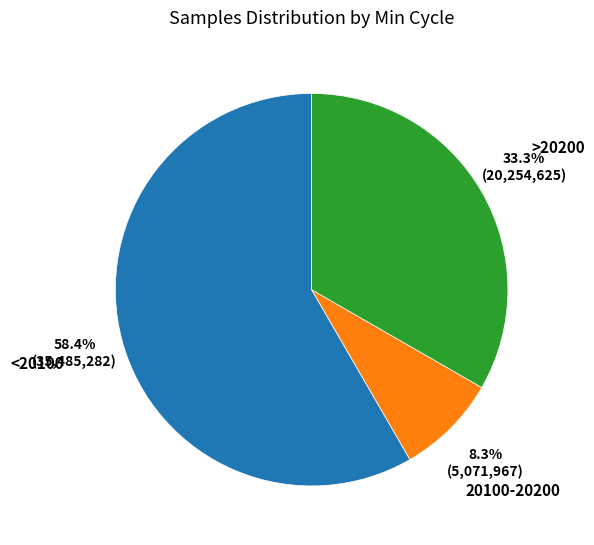

To the nearest percent, what is the average slice percentage?

33%